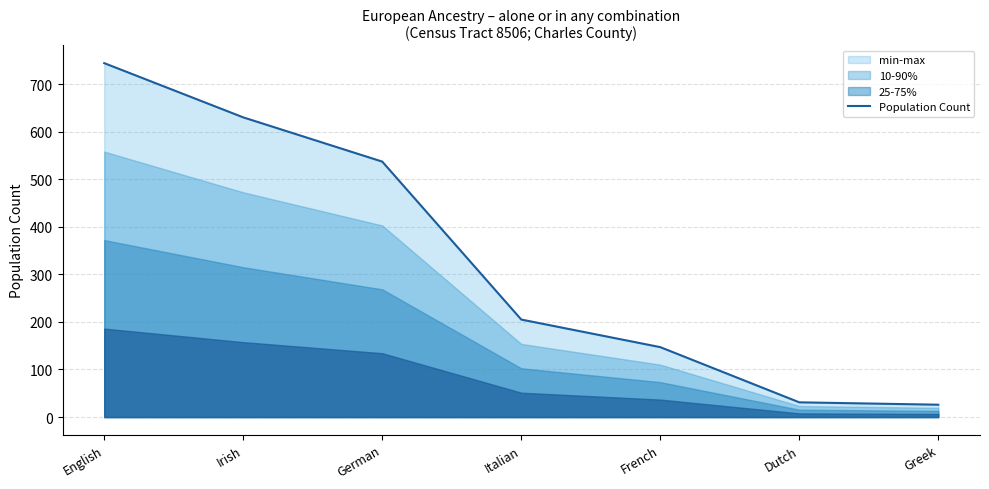

Between Irish and Dutch, which is larger?

Irish